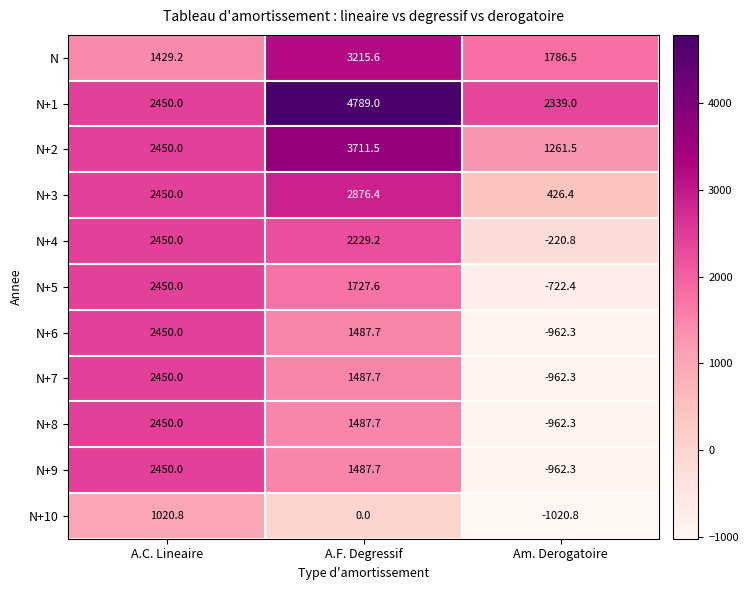

How many series are shown in this chart?

11